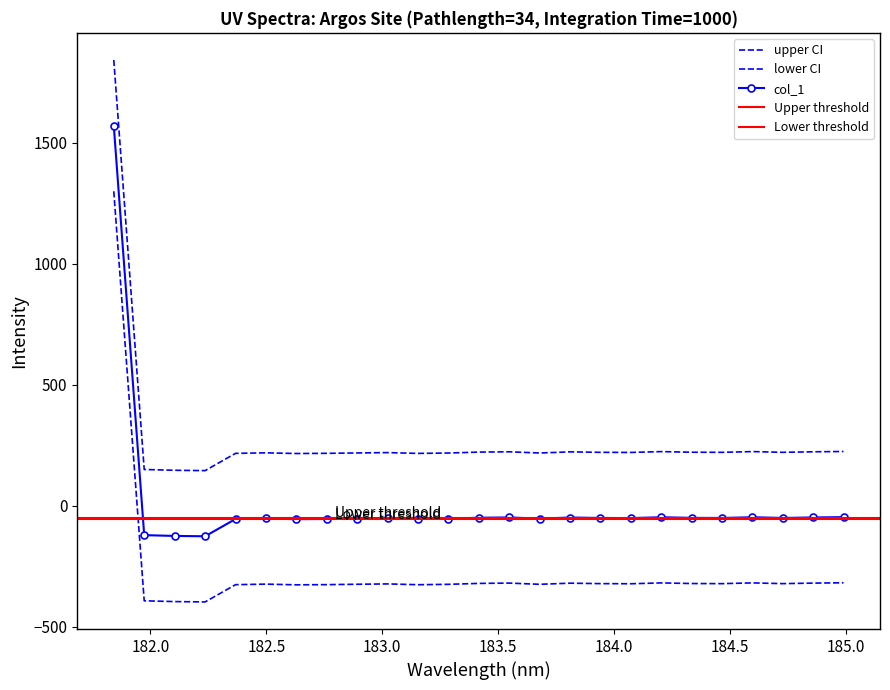

The chart shows a value of 94.9 at 22. True or false?

False